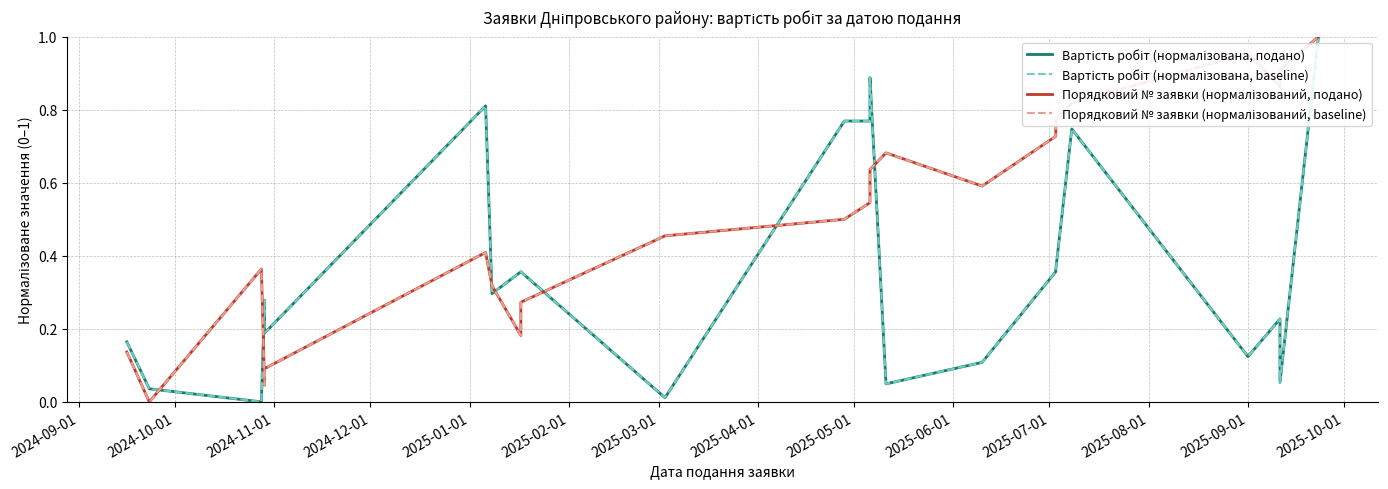

Which label corresponds to the smallest value in the chart?

2024-11-01